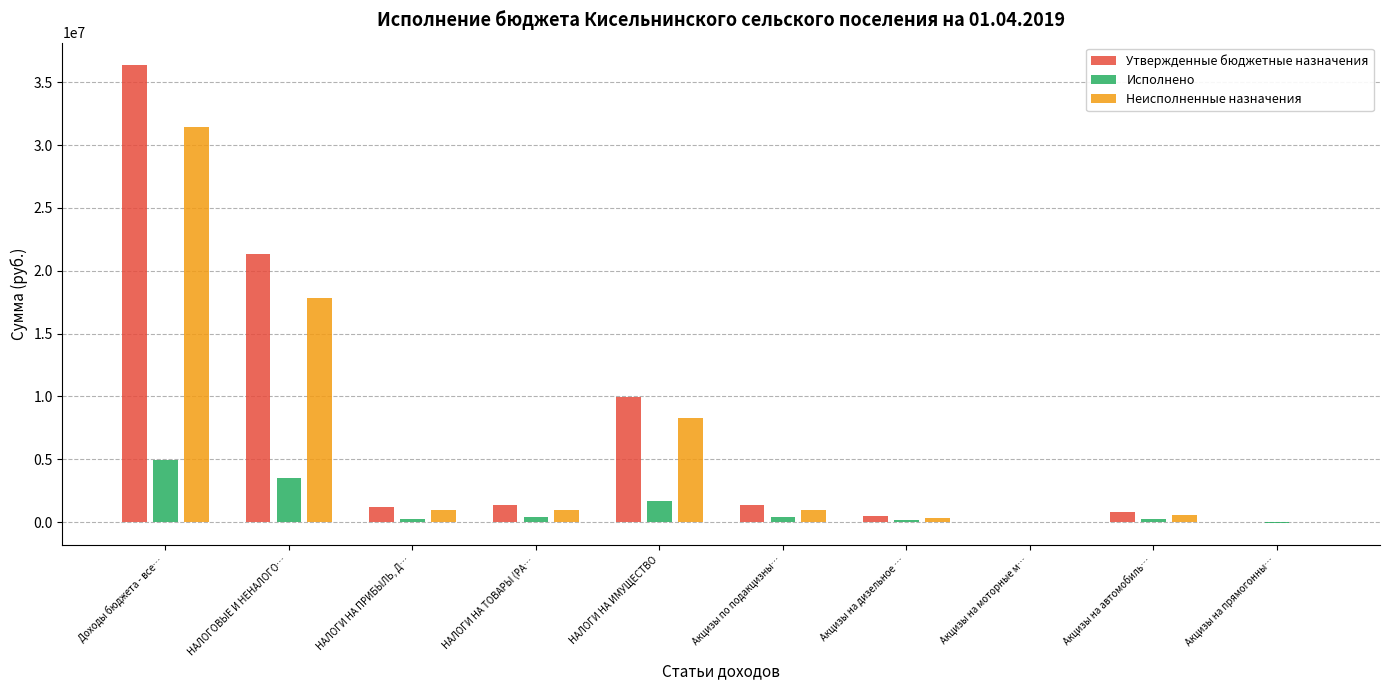

Which category has the highest value across all series?

Доходы бюджета - все…